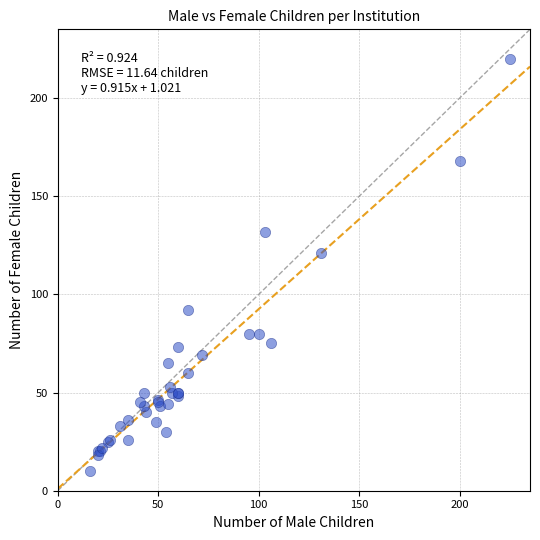

What Y value in the scatter plot is closest to 115?

121